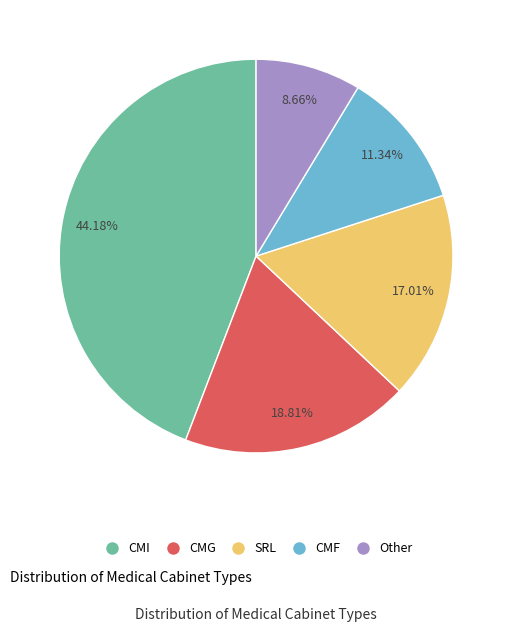

Rank the categories by value from lowest to highest.

Other, CMF, SRL, CMG, CMI